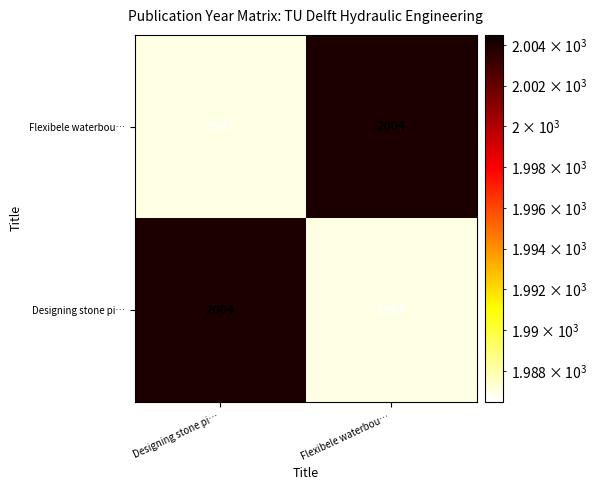

Rank the series at Designing stone pi… from highest to lowest value.

Designing stone pi…, Flexibele waterbou…